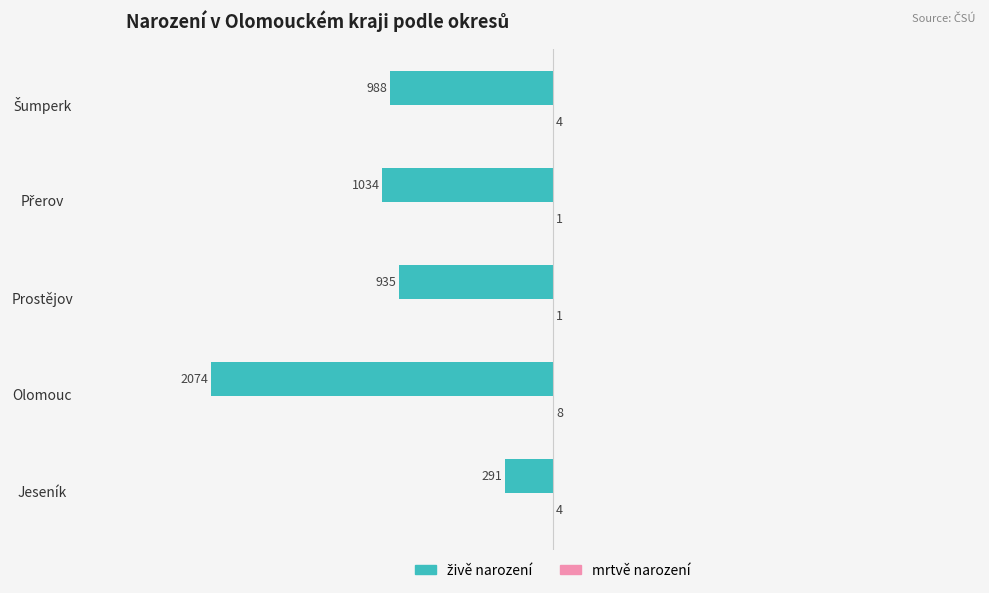

What is the maximum value shown in the chart?

8